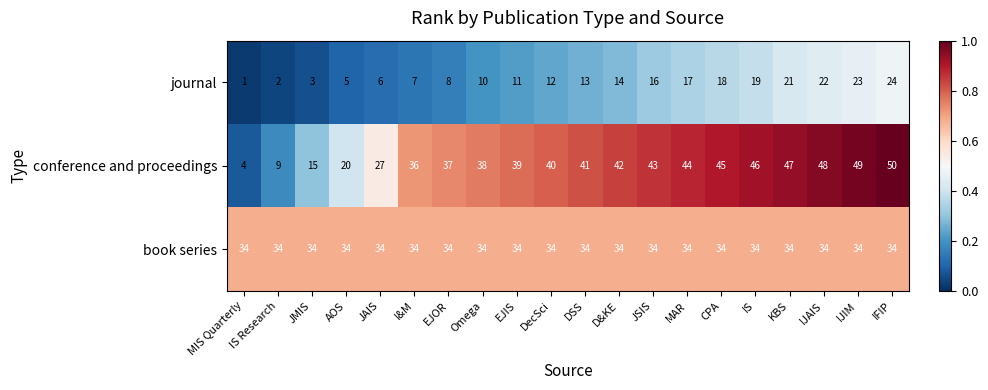

At IS Research, list the series in order from smallest to largest.

journal, conference and proceedings, book series